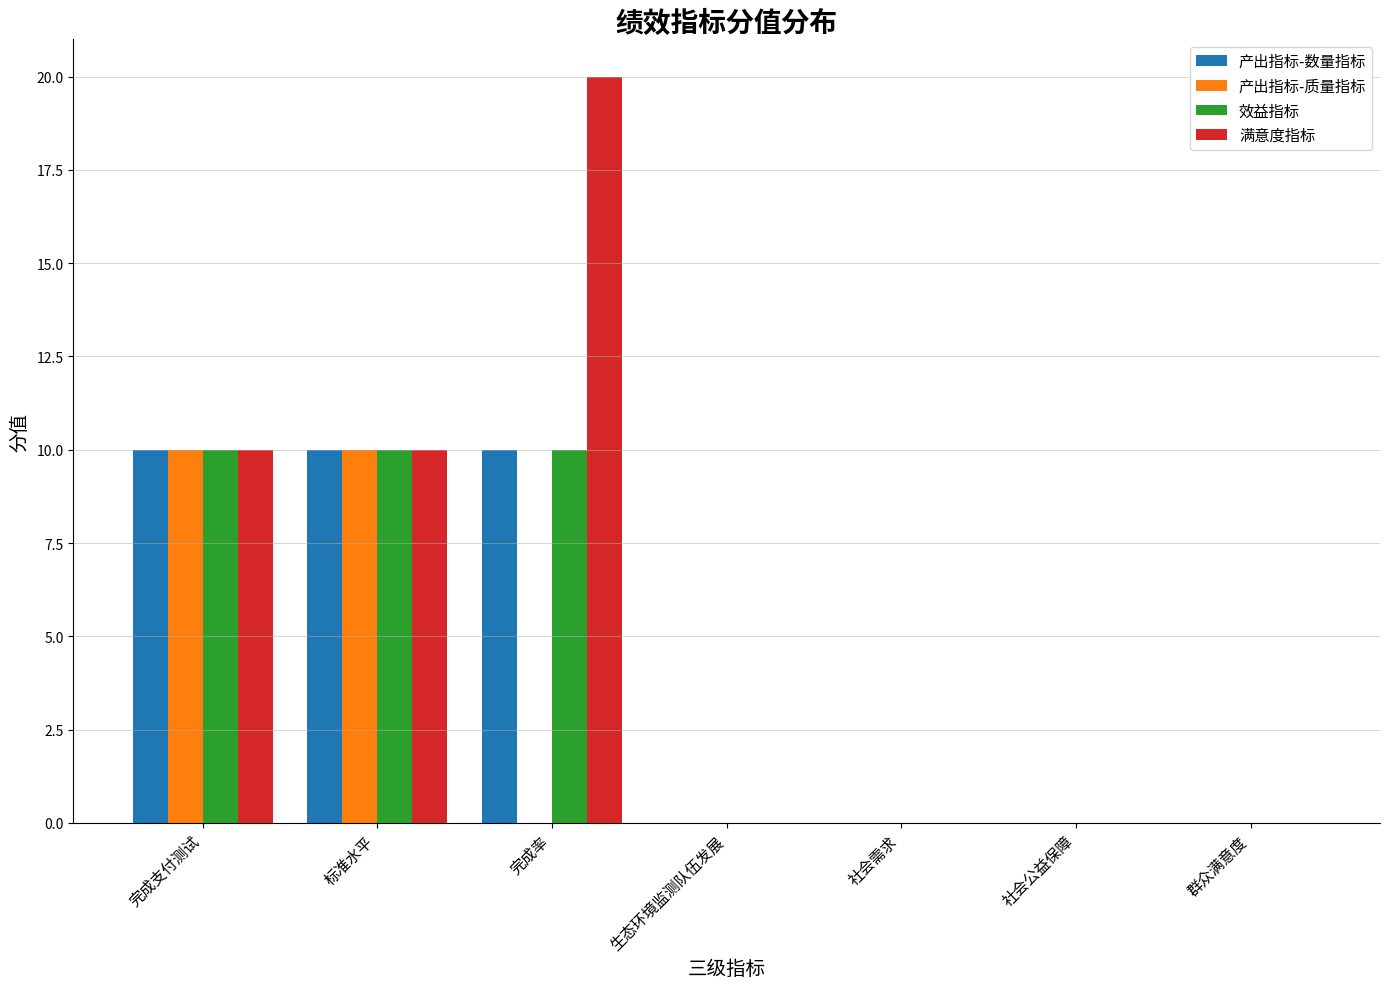

What is the sum of all 产出指标-质量指标 values?

20